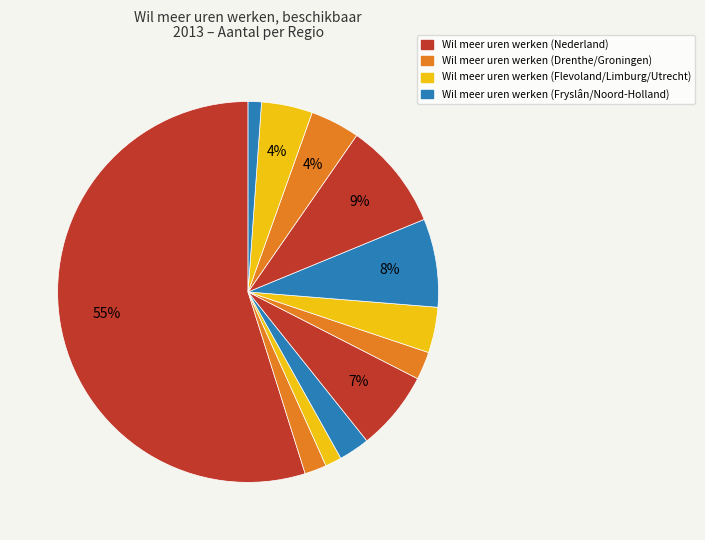

Rank the categories by value from highest to lowest.

Nederland, Noord-Holland, Noord-Brabant, Gelderland, Utrecht, Overijssel, Limburg, Fryslân, Groningen, Drenthe, Flevoland, Zeeland